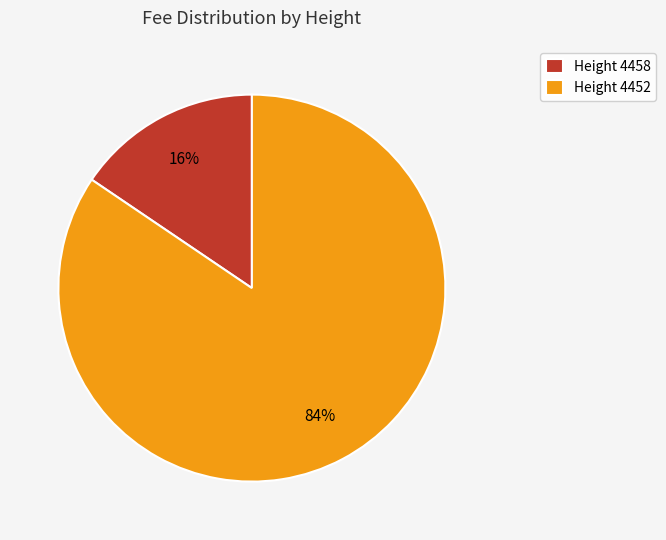

Rank the categories by value from highest to lowest.

Height 4452, Height 4458